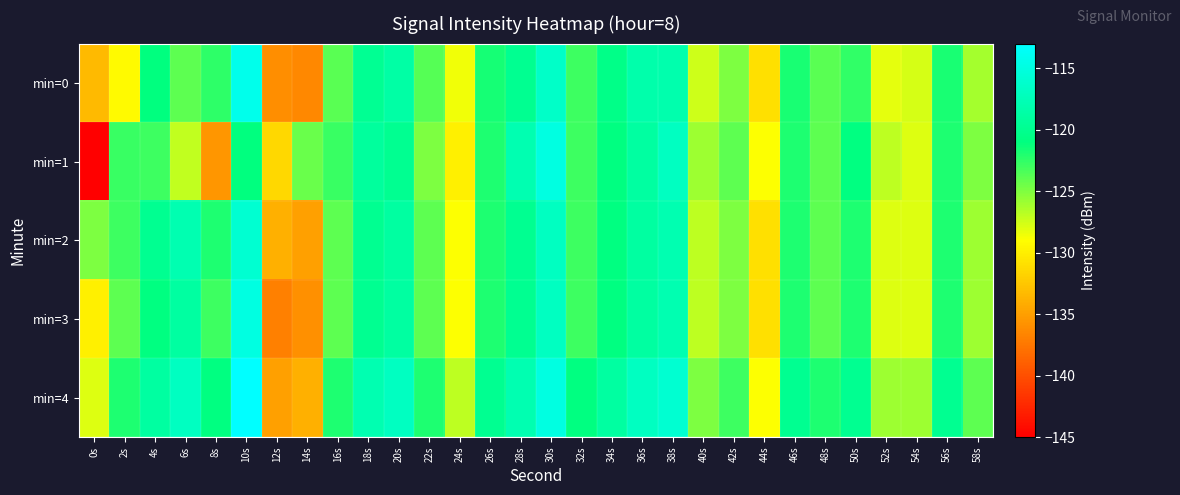

At 58s, list the series in order from largest to smallest.

min=4, min=1, min=2, min=3, min=0